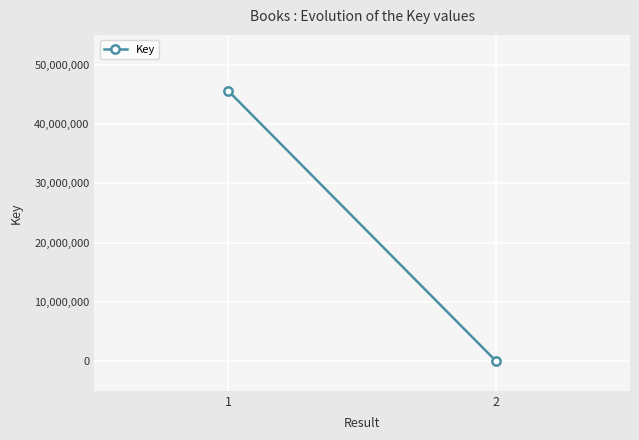

What is the difference between the maximum and minimum values?

45559264